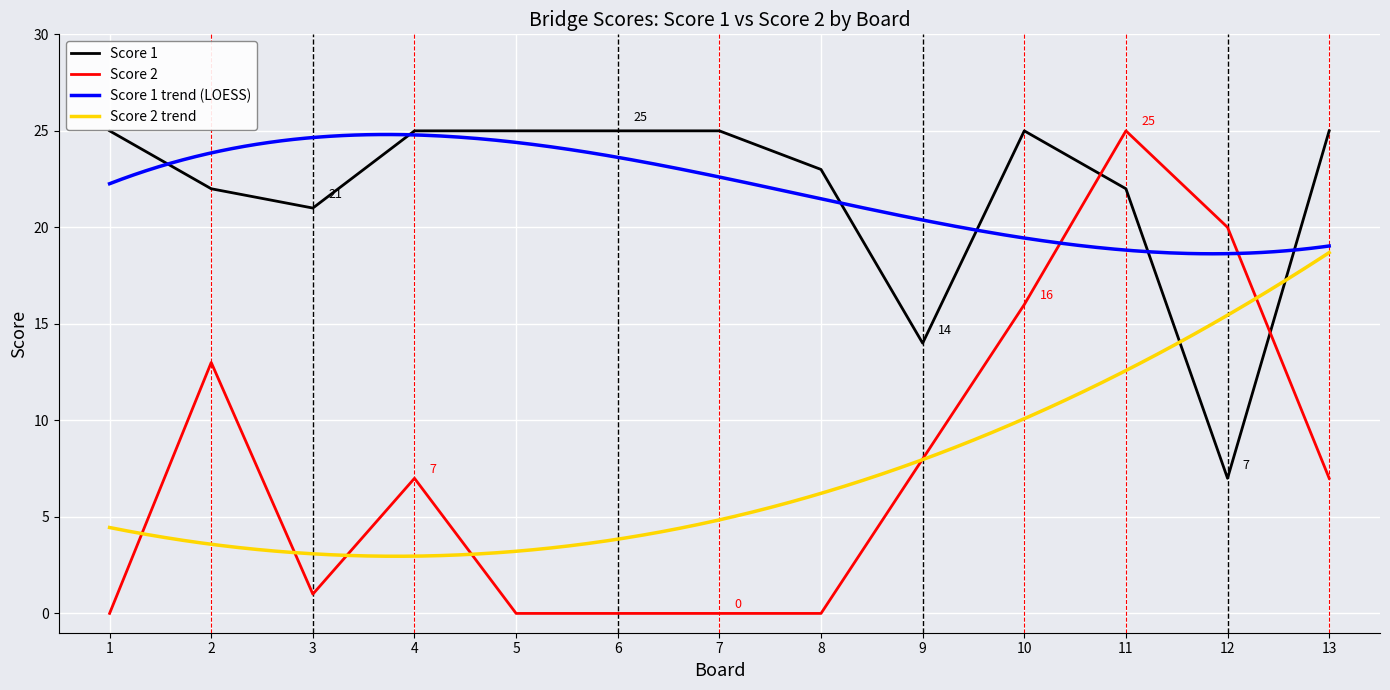

What is the value of the Score 1 point at the 4th from the left?

25